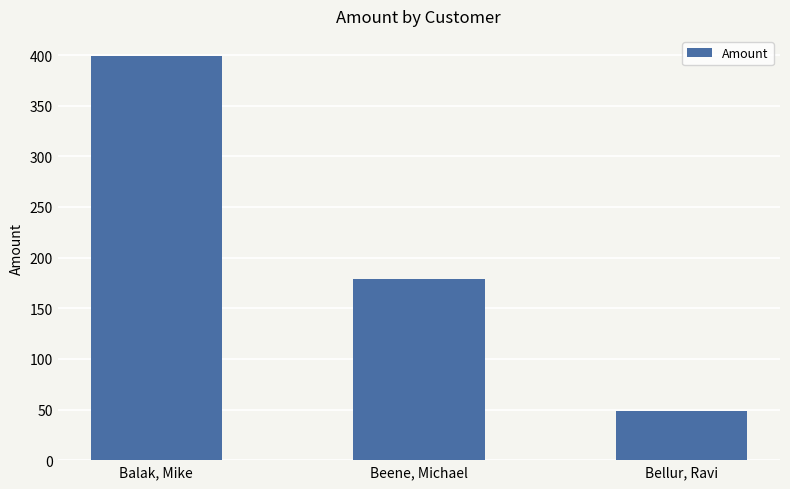

At which category does the chart reach its peak across all series?

Balak, Mike